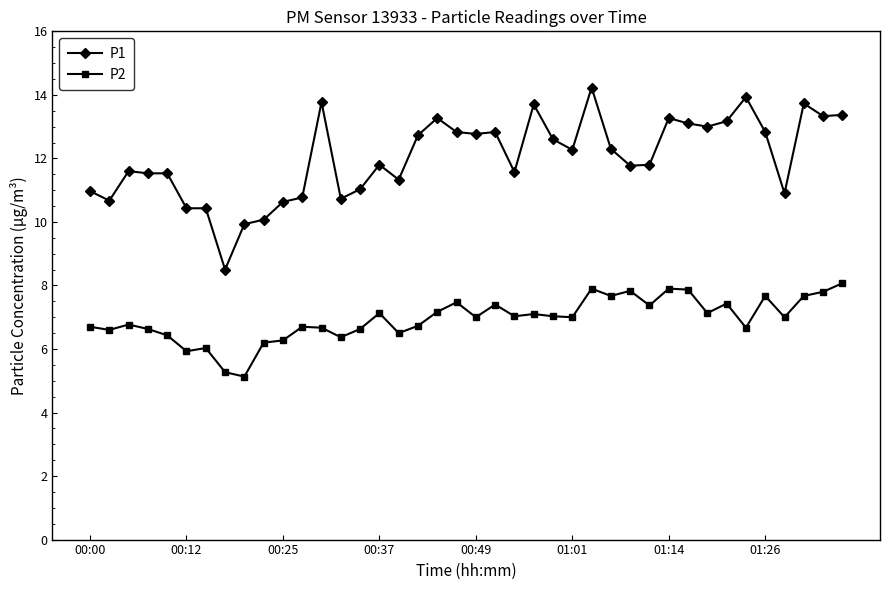

True or false: P2 has more than 0 points higher than both neighbors.

True